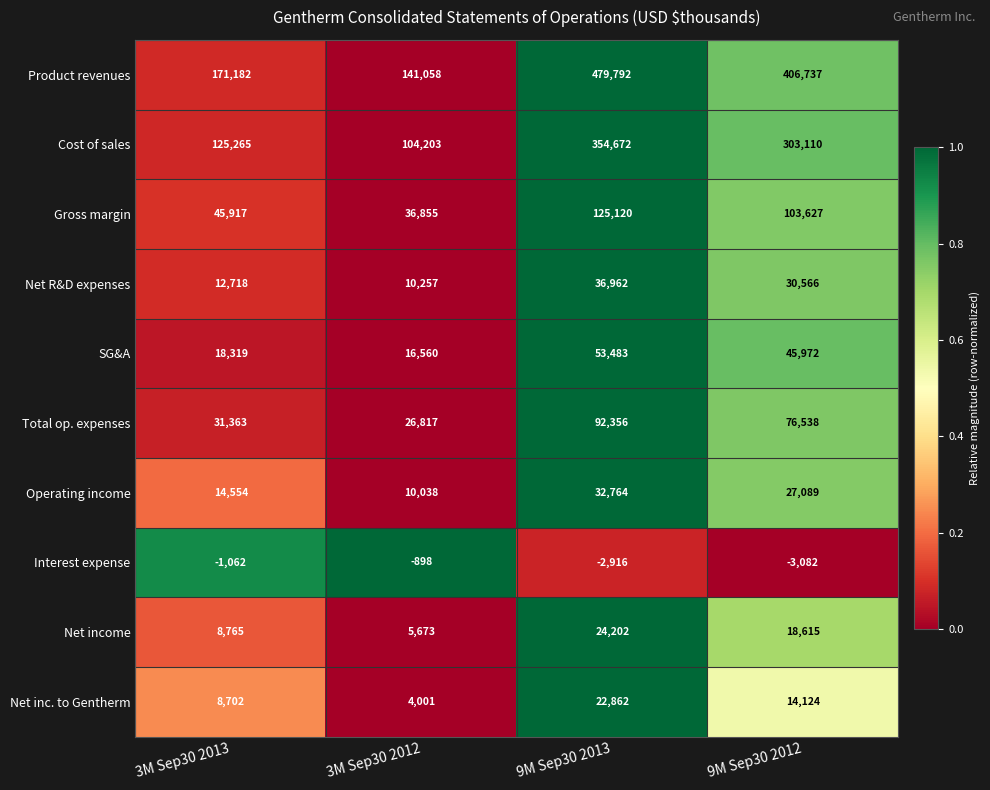

How many data points in Product revenues are less than 406737?

2